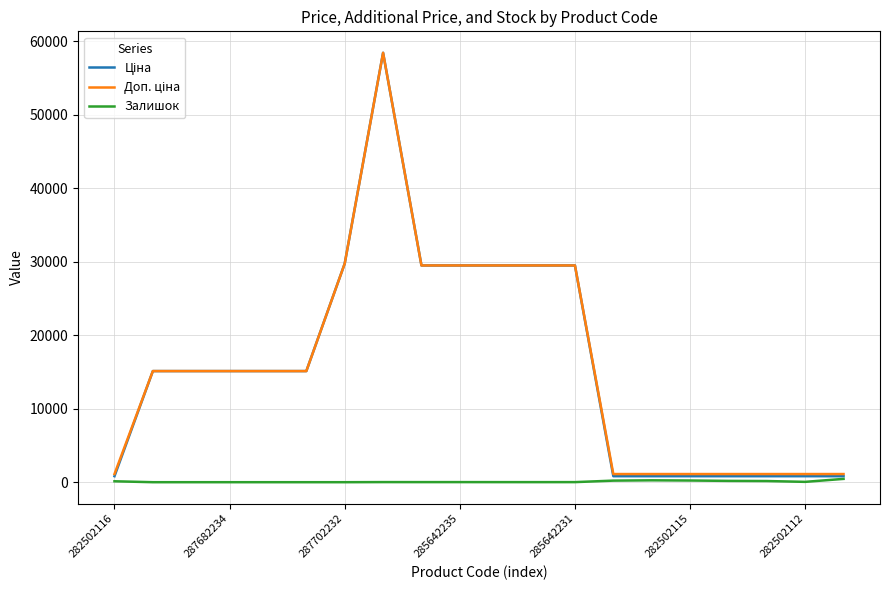

True or false: Ціна and Залишок intersect in this chart.

False